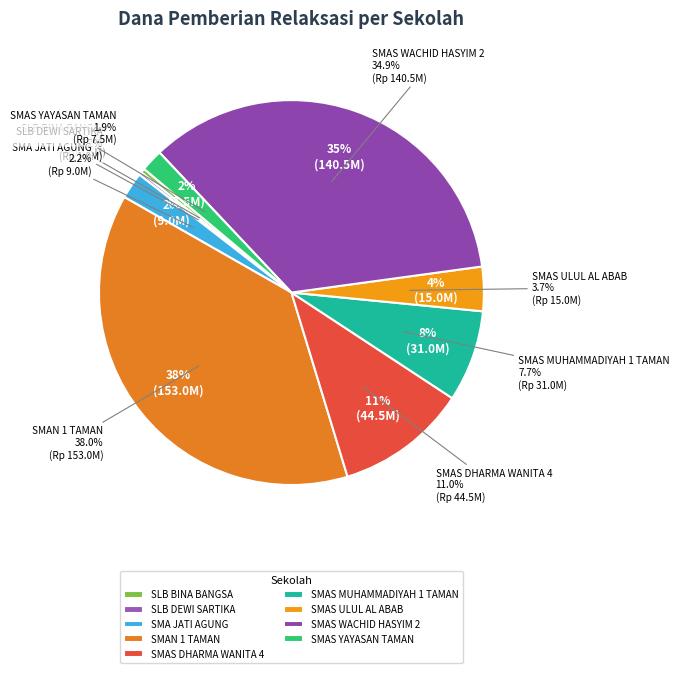

Is the sum of SMAN 1 TAMAN and SMA JATI AGUNG greater than half?

No